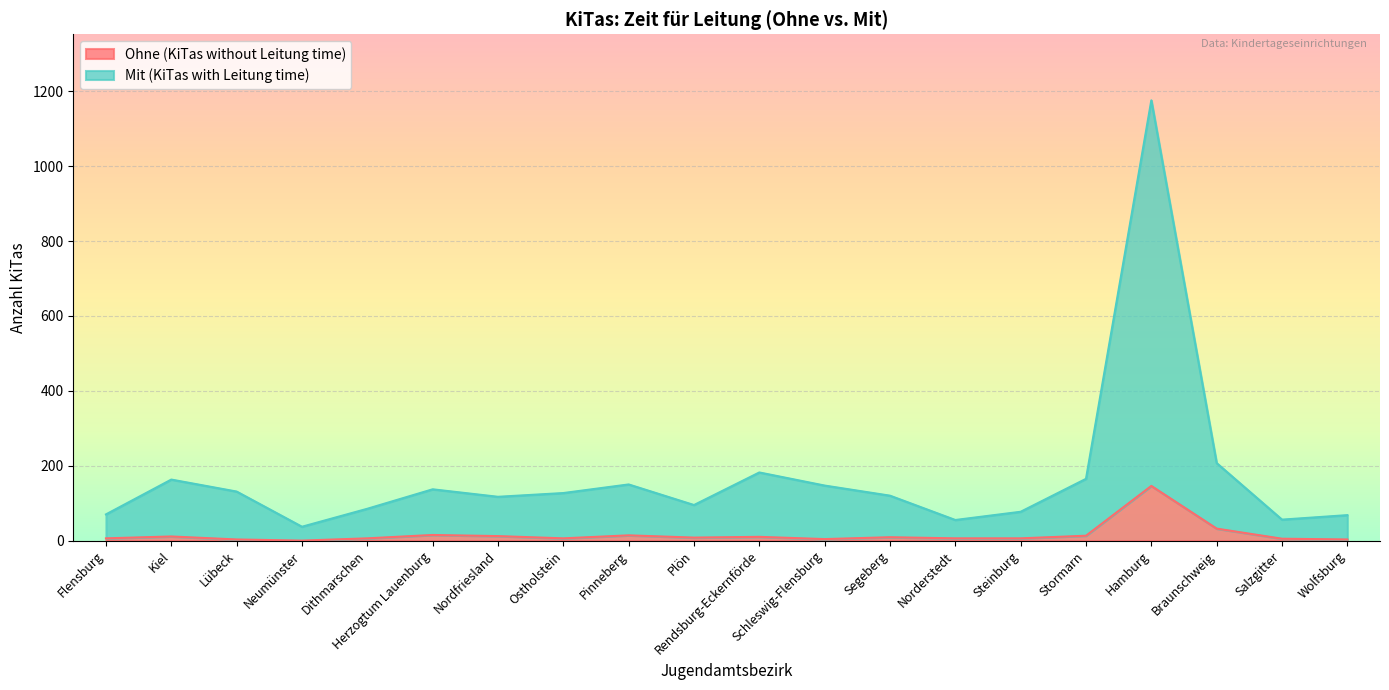

Reading left to right, what are all the values shown in this chart?

Ohne (KiTas without Leitung time): Flensburg=6	Kiel=11	Lübeck=3	Neumünster=0	Dithmarschen=6	Herzogtum Lauenburg=15	Nordfriesland=12	Ostholstein=6	Pinneberg=14	Plön=8	Rendsburg-Eckernförde=10	Schleswig-Flensburg=4	Segeberg=9	Norderstedt=6	Steinburg=6	Stormarn=13	Hamburg=146	Braunschweig=32	Salzgitter=5	Wolfsburg=3
Mit (KiTas with Leitung time): Flensburg=70	Kiel=163	Lübeck=131	Neumünster=37	Dithmarschen=85	Herzogtum Lauenburg=137	Nordfriesland=117	Ostholstein=127	Pinneberg=150	Plön=95	Rendsburg-Eckernförde=182	Schleswig-Flensburg=147	Segeberg=120	Norderstedt=55	Steinburg=77	Stormarn=165	Hamburg=1176	Braunschweig=207	Salzgitter=56	Wolfsburg=68